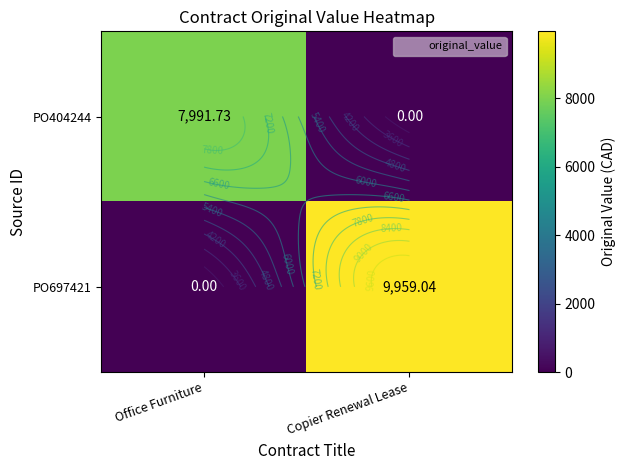

The value of PO404244 at Office Furniture is 7991.7. True or false?

True